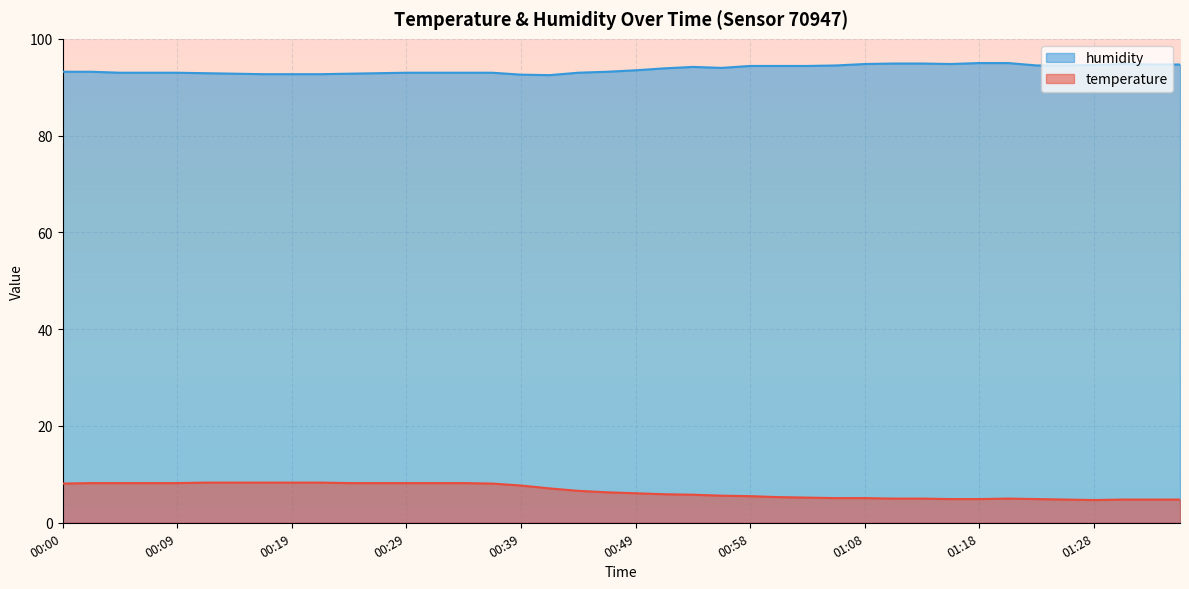

Where is temperature nearest to the value 6?

00:49